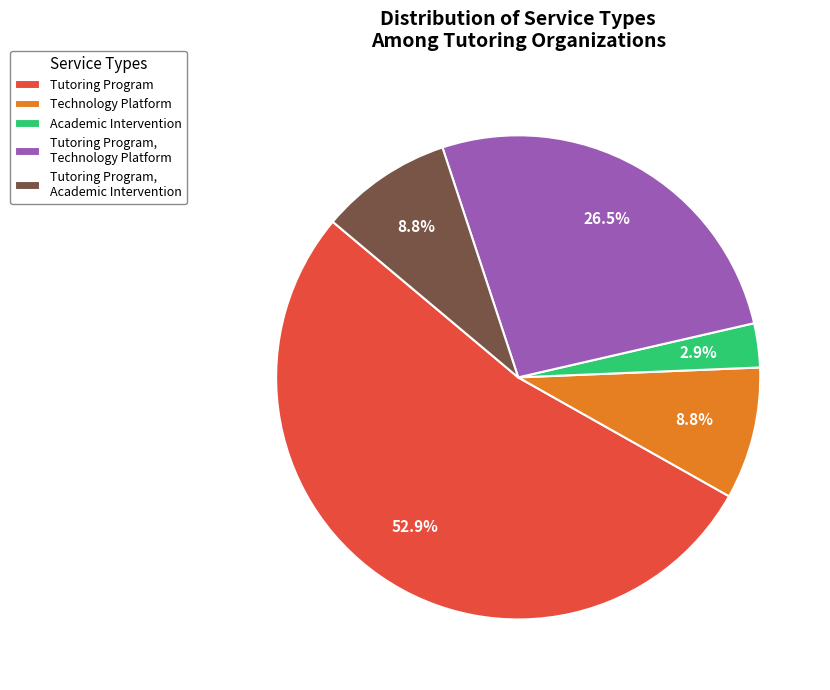

Approximately how many times larger is the value at Technology Platform compared to Academic Intervention?

3.0